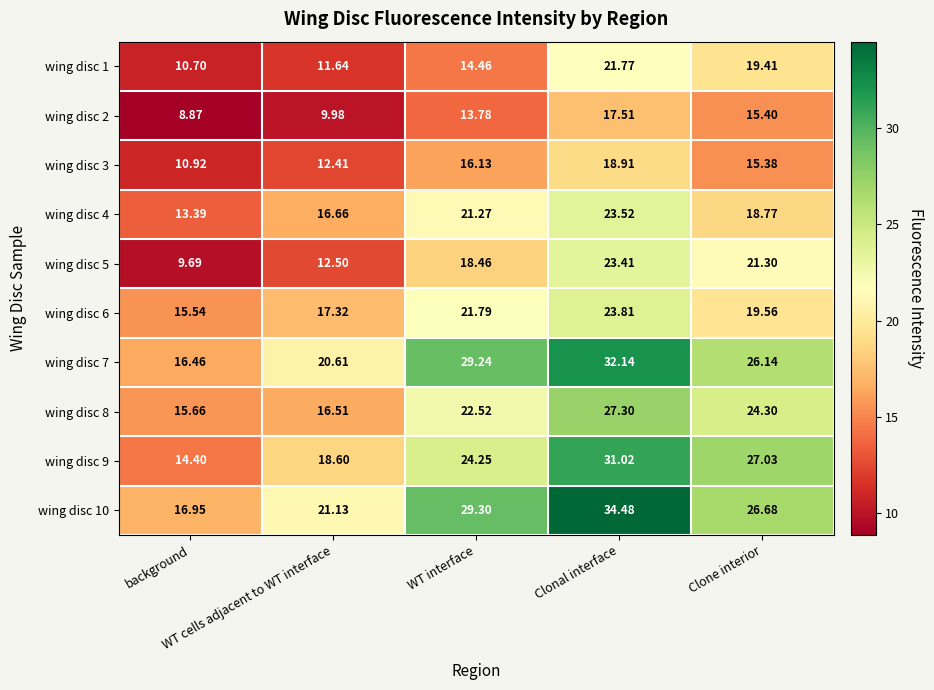

What is the maximum value shown in the chart?

34.5